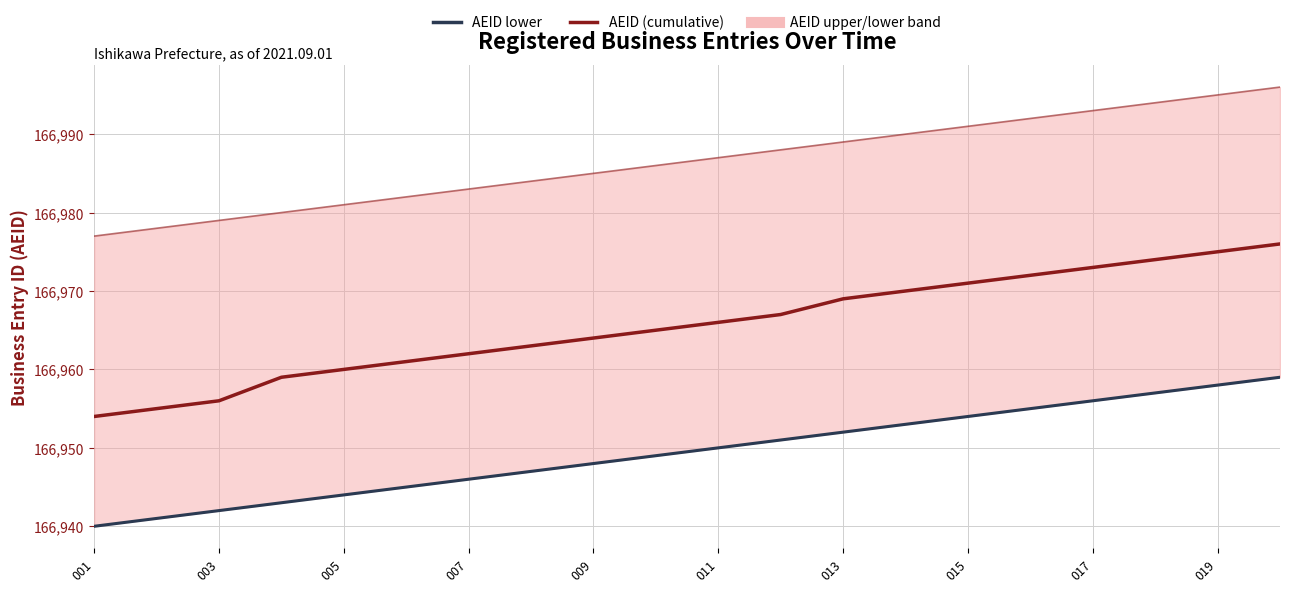

True or false: AEID lower and AEID (cumulative) intersect in this chart.

False